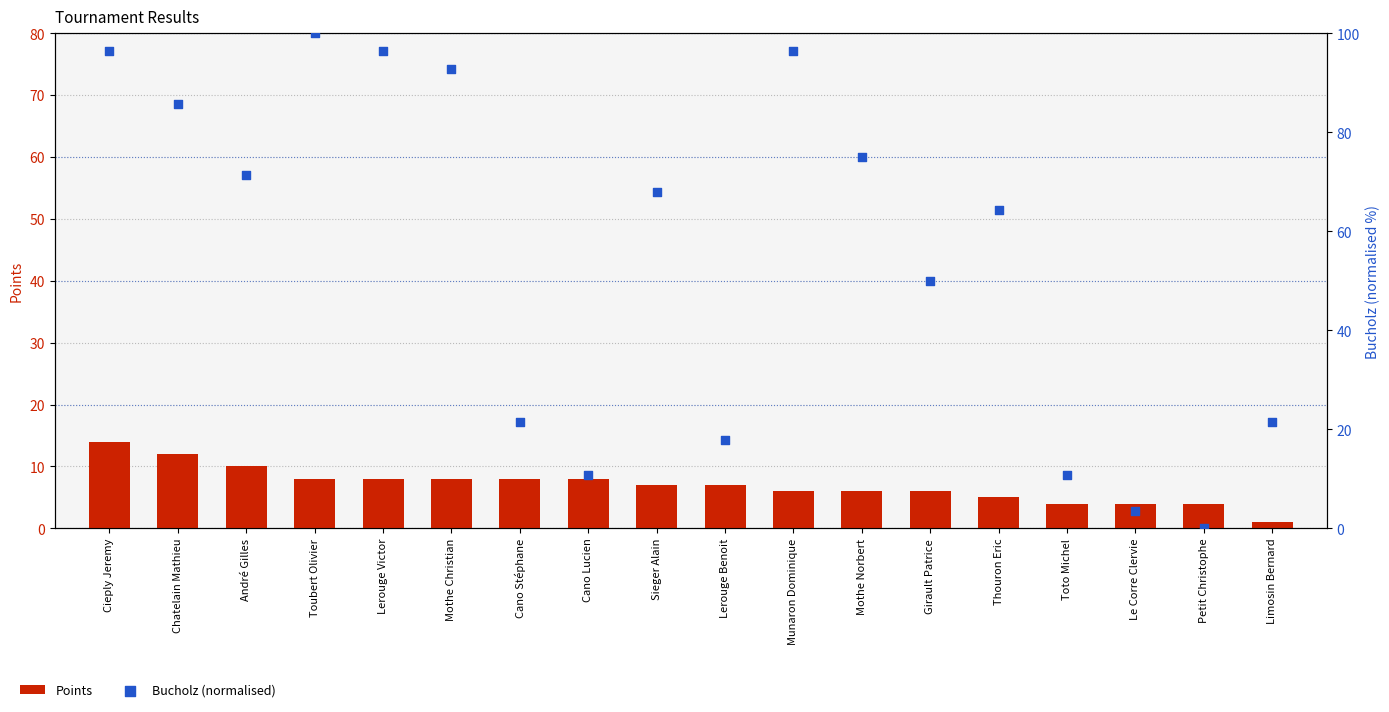

At how many categories does at least one series exceed 34?

11